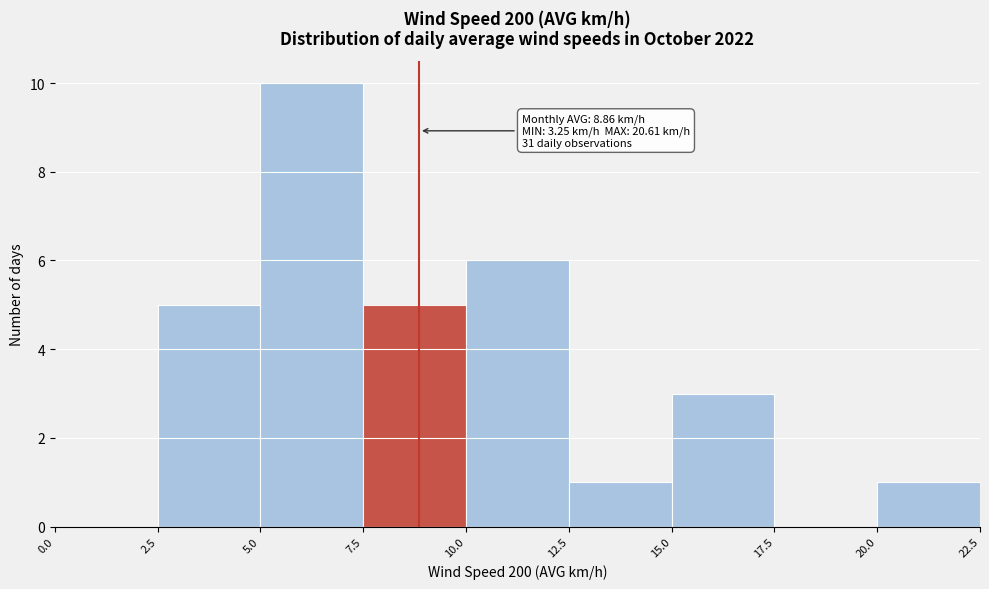

Over which range of the x-axis is the bar tallest?

5.0 to 7.5